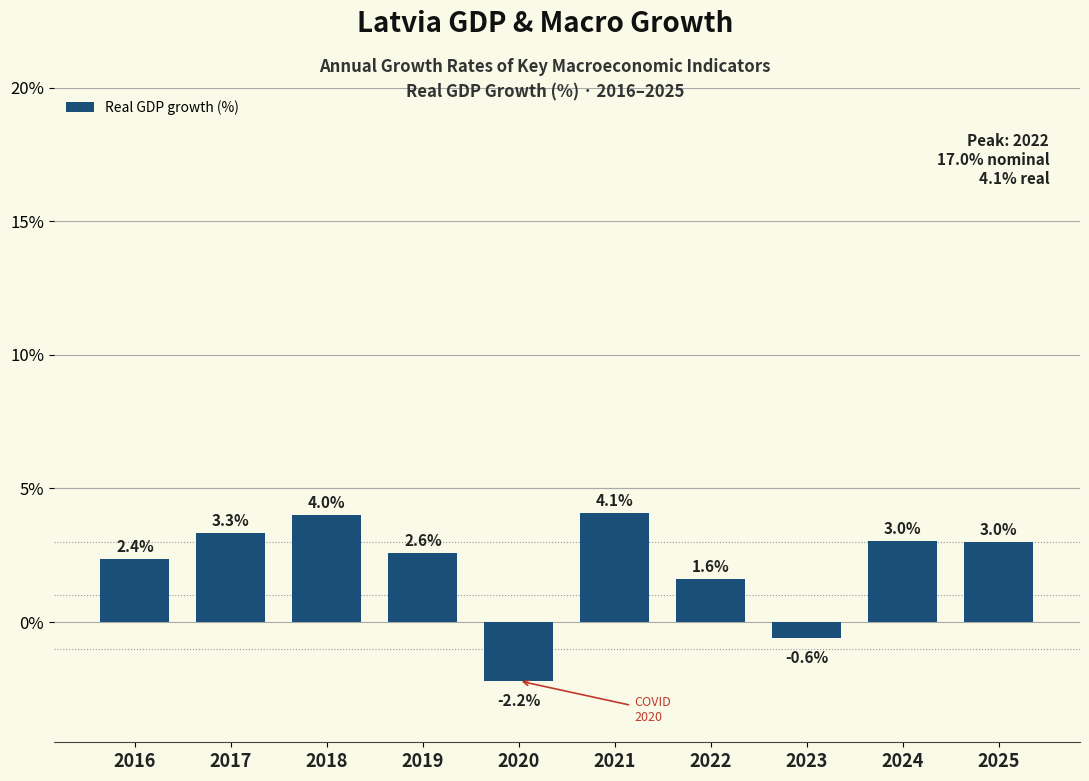

Reading left to right, what are all the values shown in this chart?

2.4	3.3	4.0	2.6	-2.2	4.1	1.6	-0.6	3.0	3.0